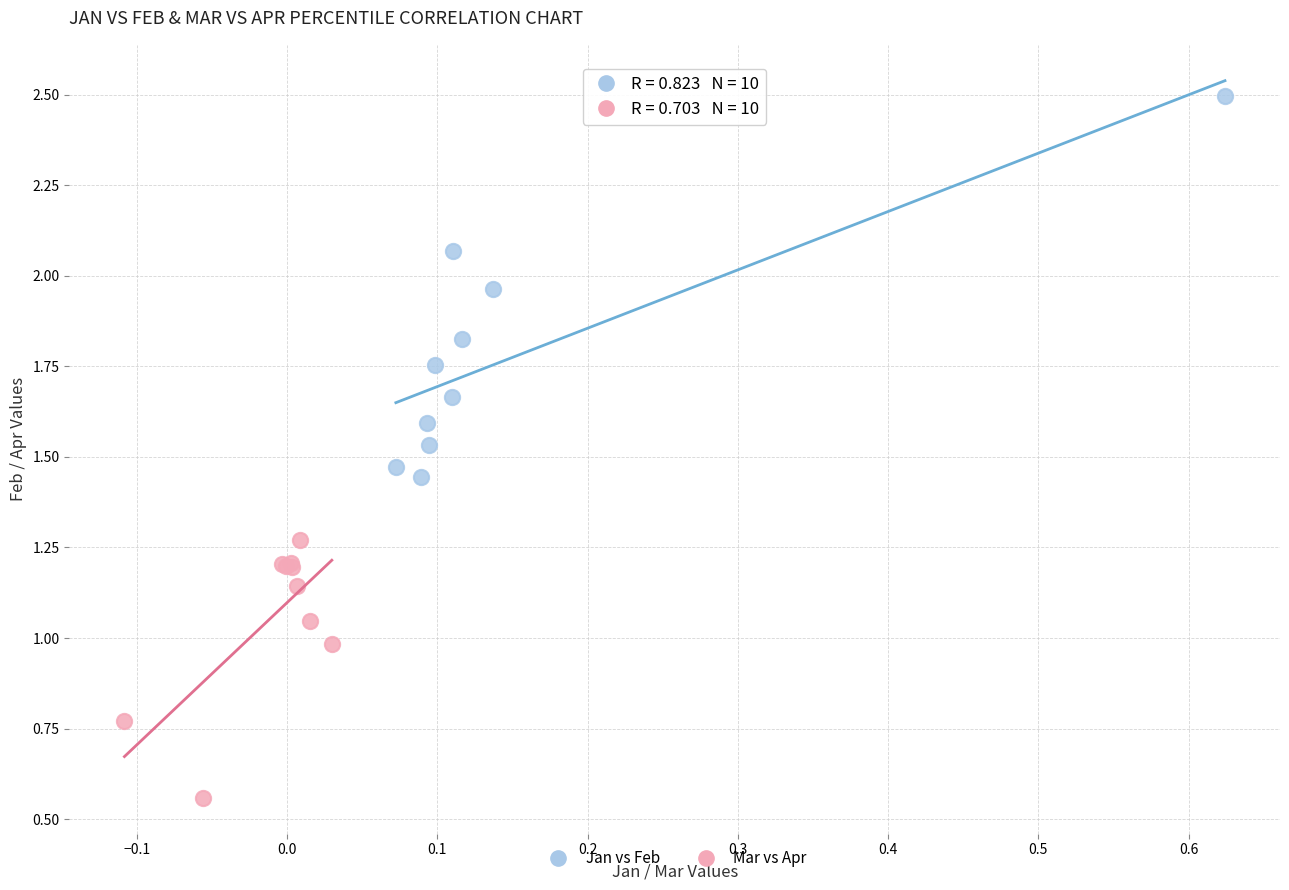

Which series has the widest spread of Y values?

Jan vs Feb